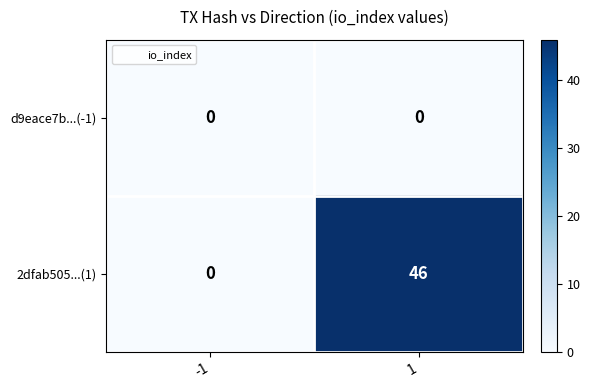

Count the number of categories in the chart.

2